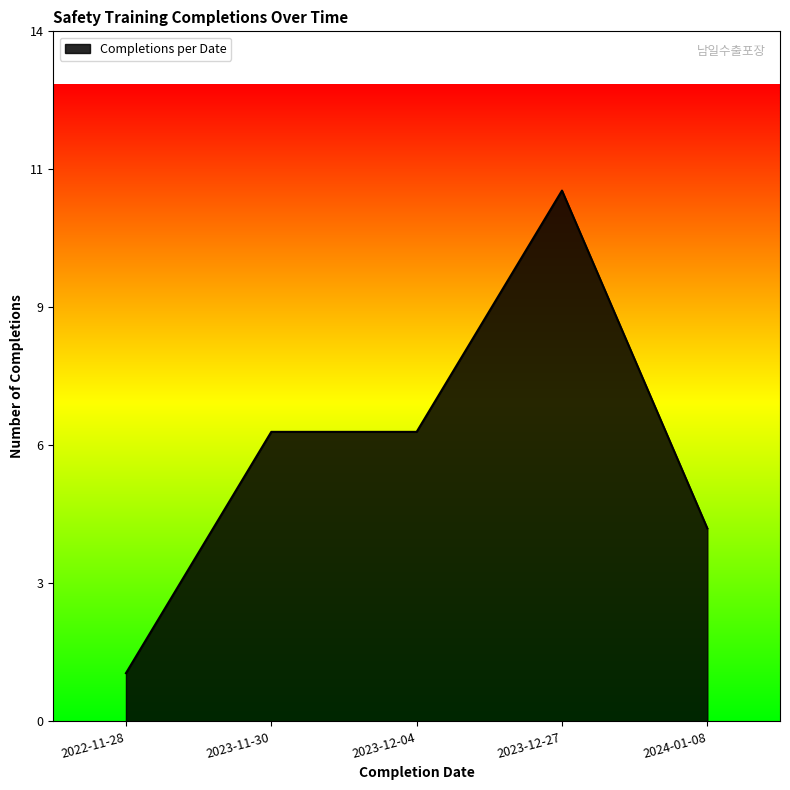

Is it true that the value at 2023-11-30 is 4?

False